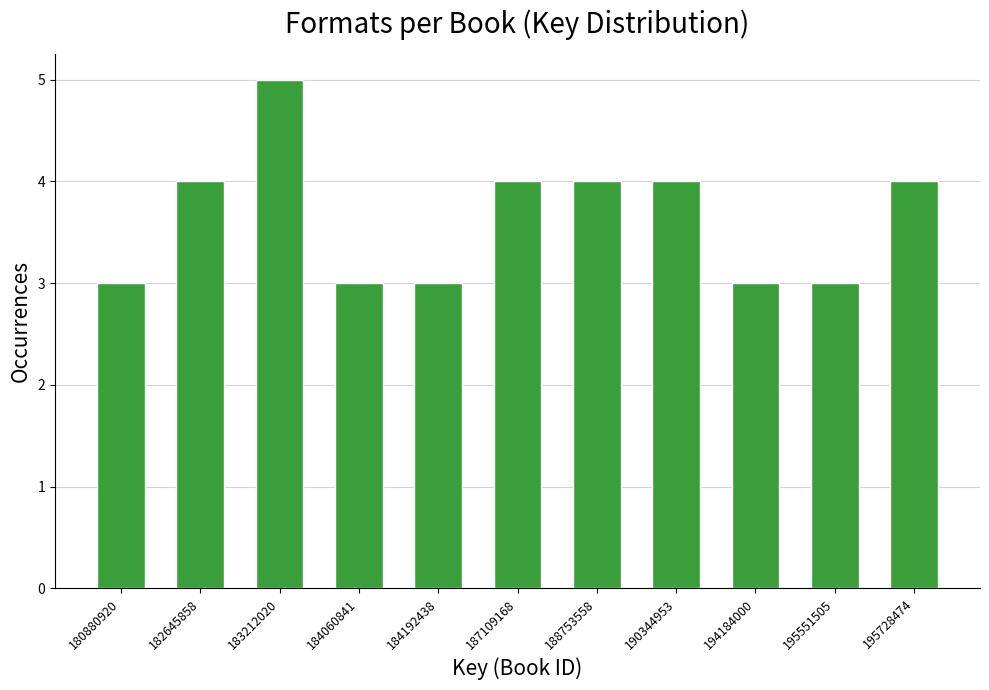

Reading right to left, transcribe all the data shown in this chart.

195728474=4	195551505=3	194184000=3	190344953=4	188753558=4	187109168=4	184192438=3	184060841=3	183212020=5	182645858=4	180880920=3